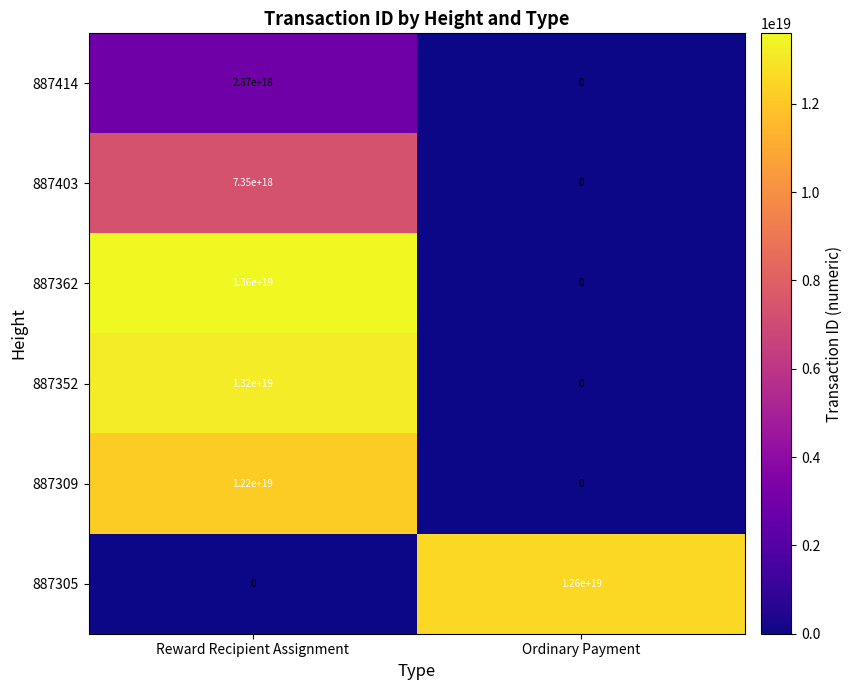

Is the value of 887403 at Reward Recipient Assignment greater than the value of 887309 at Ordinary Payment?

Yes